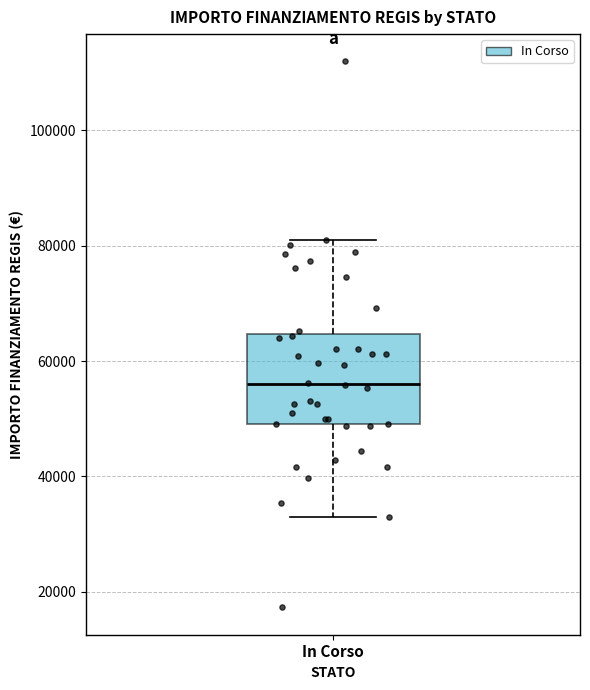

Read this box plot against the y-axis: the position of the median line, the range covered by the box, and the ends of both whiskers. The values are not printed on the chart, so give them approximately, as read against the axis.

median 56000, box 50000 to 64000, whiskers 32000 to 80000